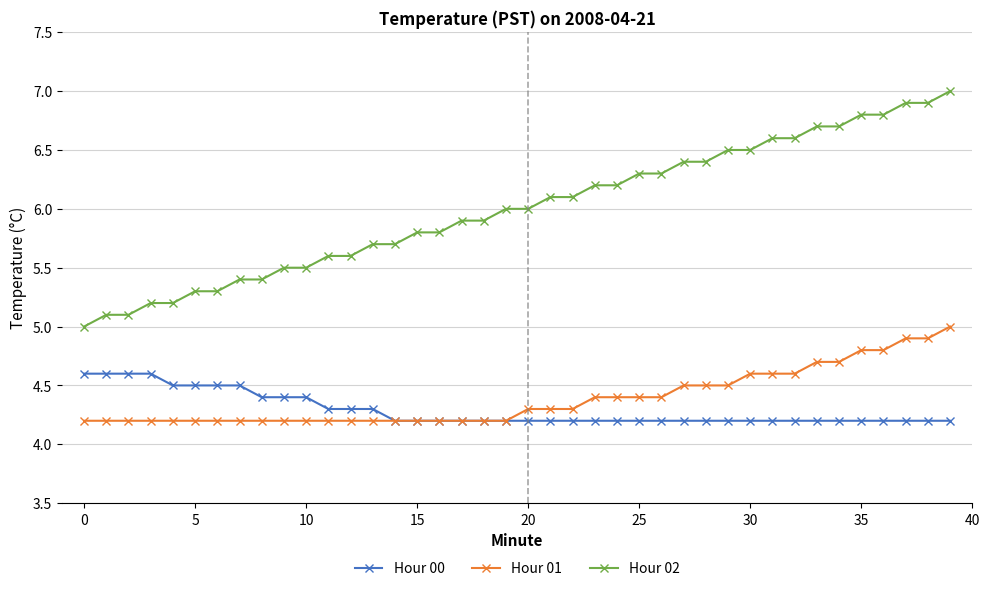

What is the greatest value displayed?

7.0